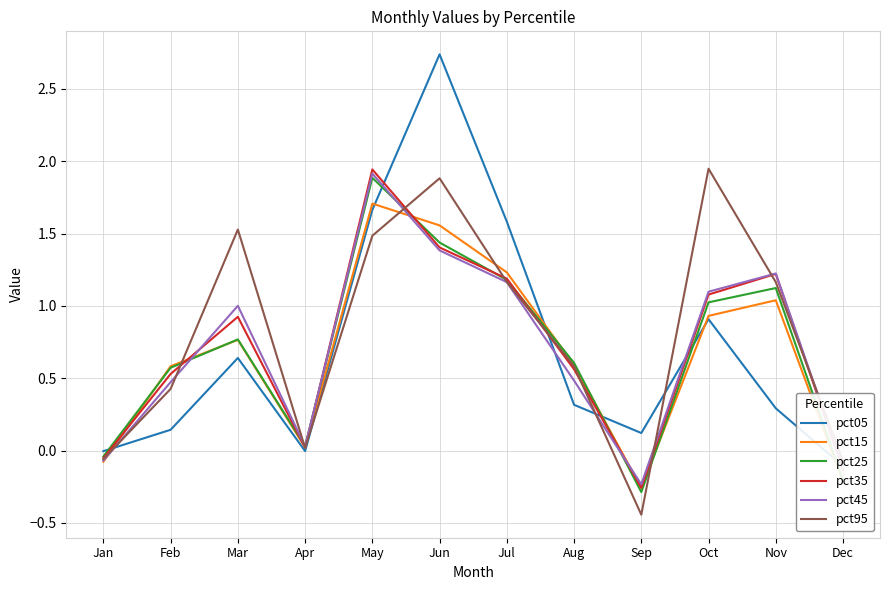

Does the chart have visible grid lines?

Yes